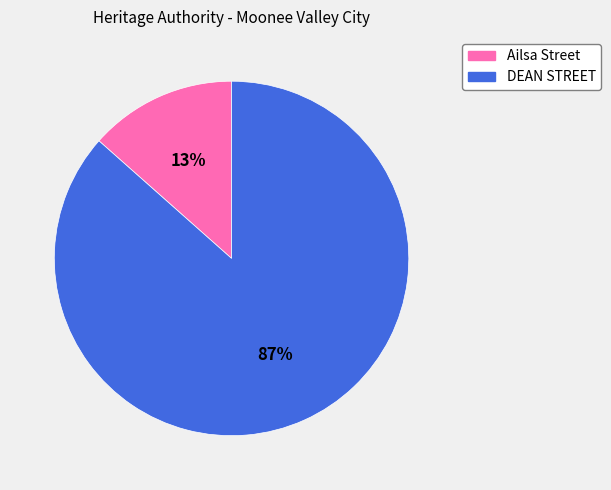

Count the number of slices in the pie.

2